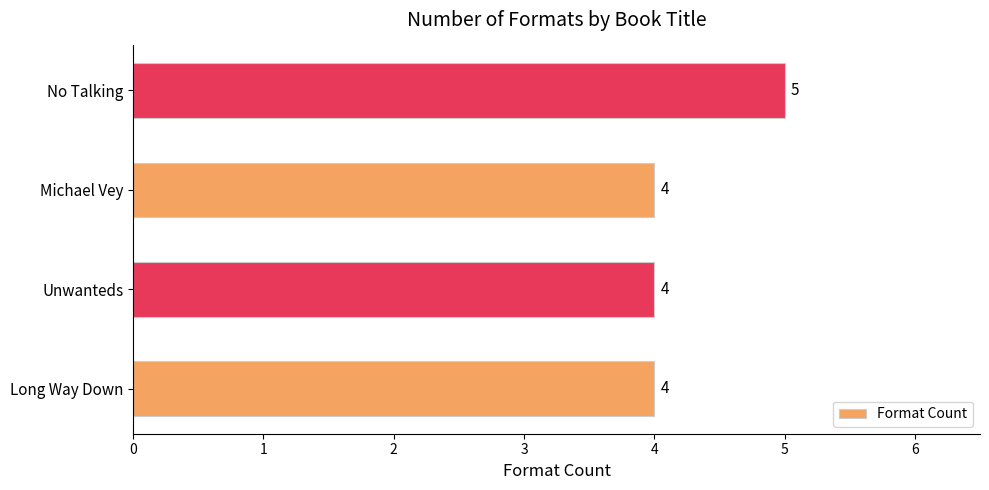

What is the average value?

4